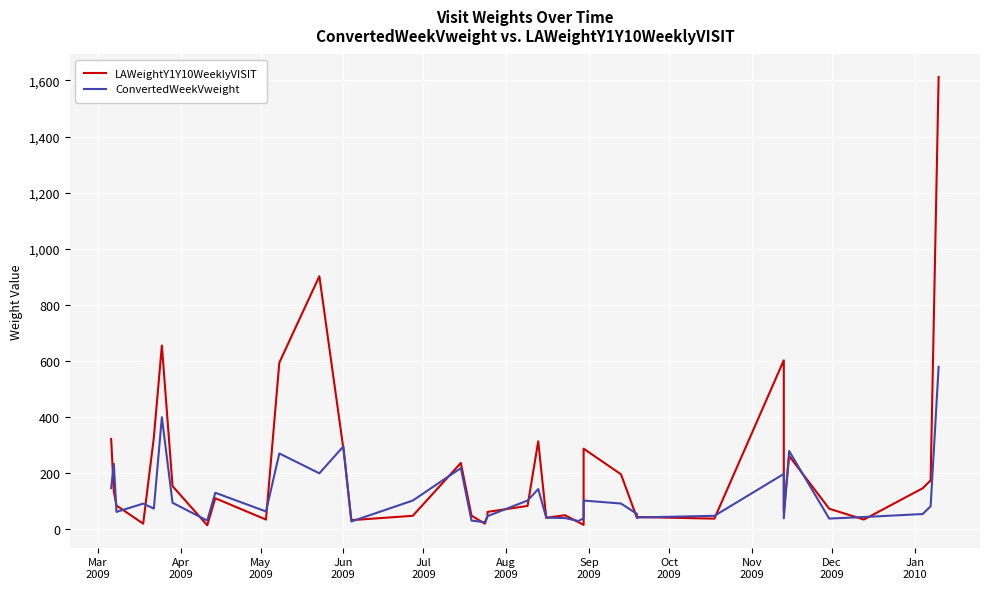

List the series in order of their overall mean, highest first.

LAWeightY1Y10WeeklyVISIT, ConvertedWeekVweight